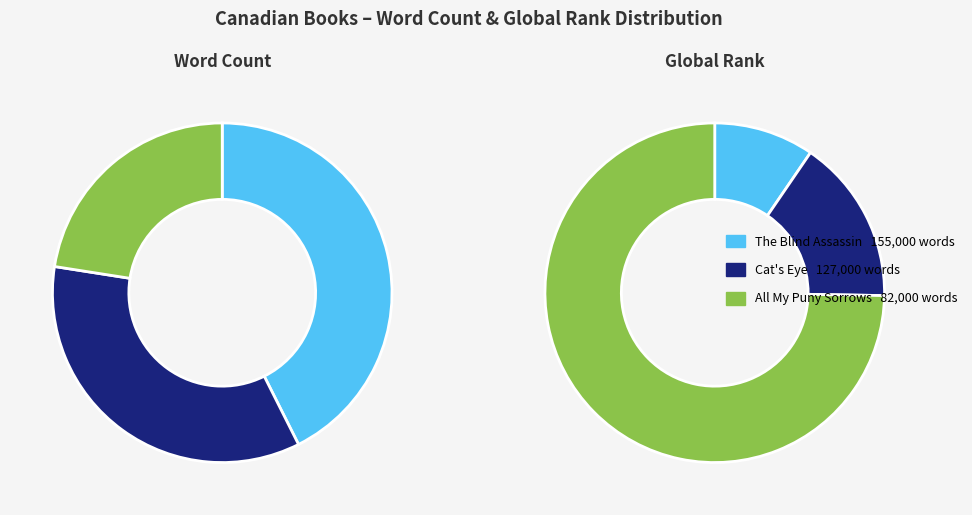

What is the smallest slice in the pie chart?

All My Puny Sorrows